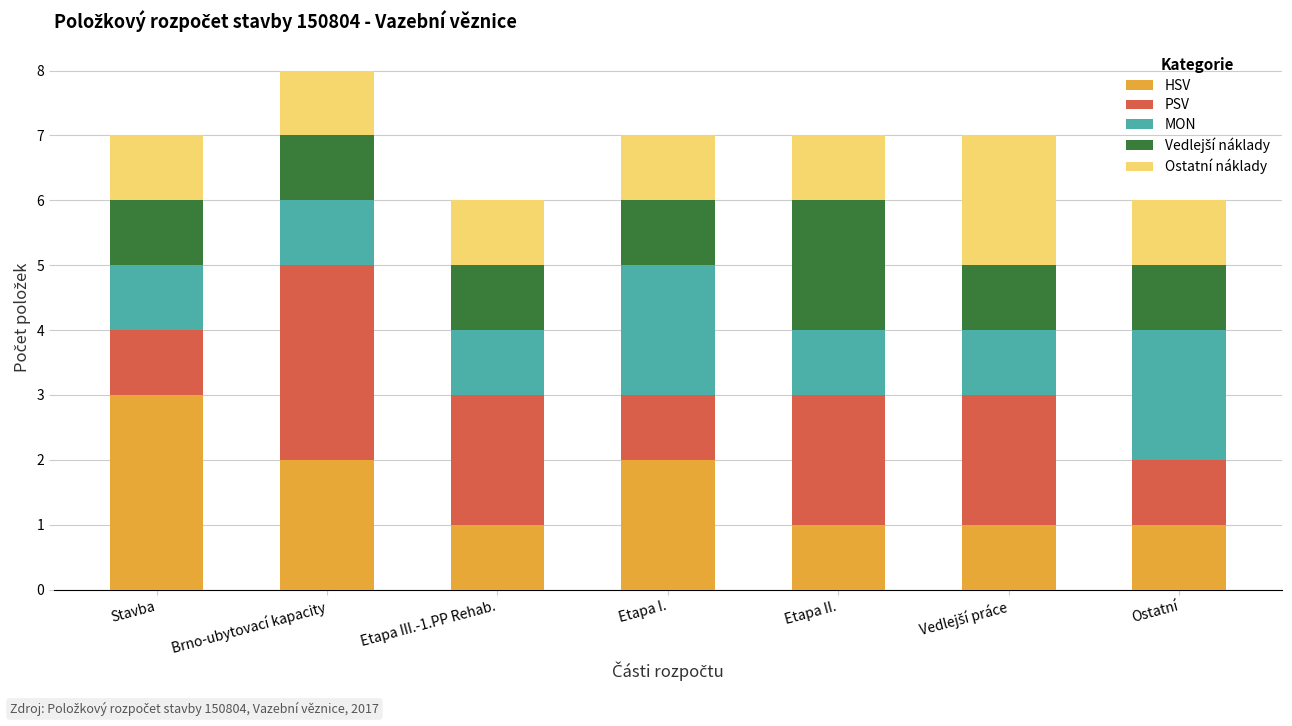

What is the total value across all series at Etapa I.?

7